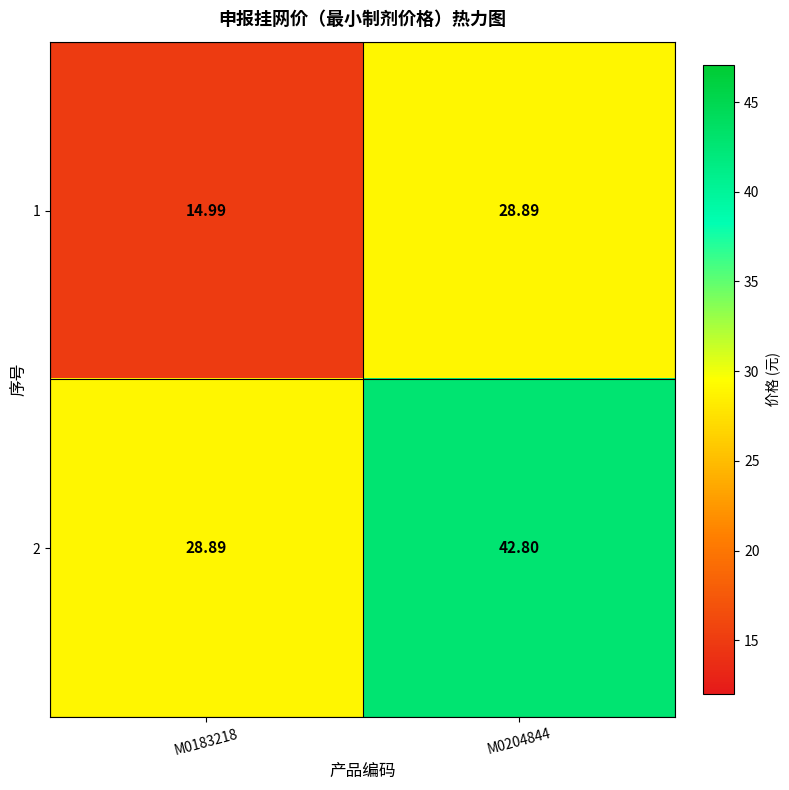

Is the value of 2 at M0204844 greater than the value of 1 at M0183218?

Yes